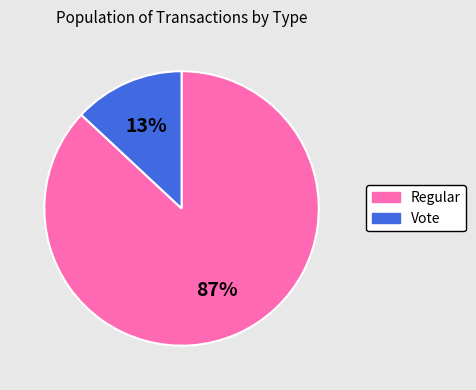

How many segments does this pie chart have?

2